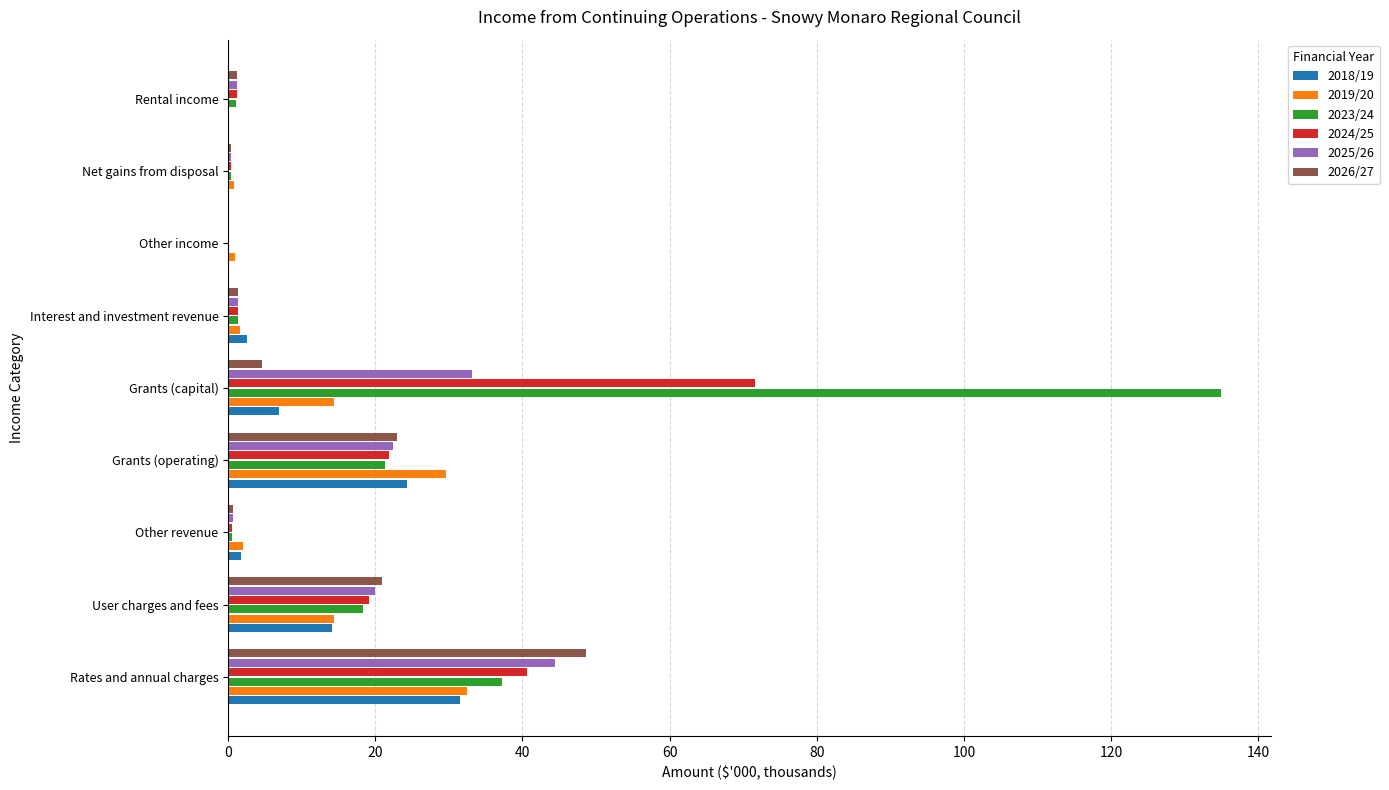

True or false: 2026/27 has a value of 23.0 at Grants (operating).

True